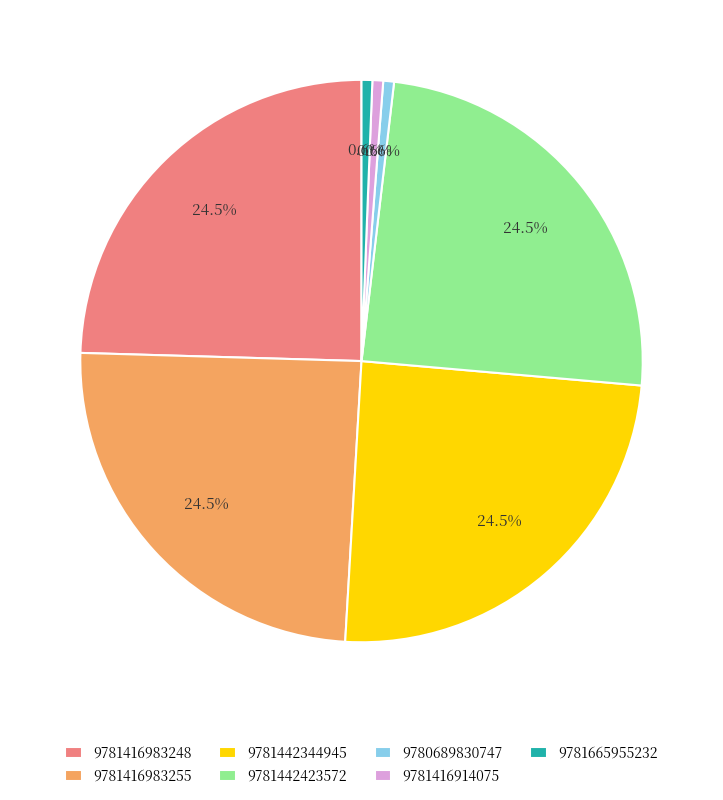

The 9781665955232 slice represents 1% of the pie. True or false?

True